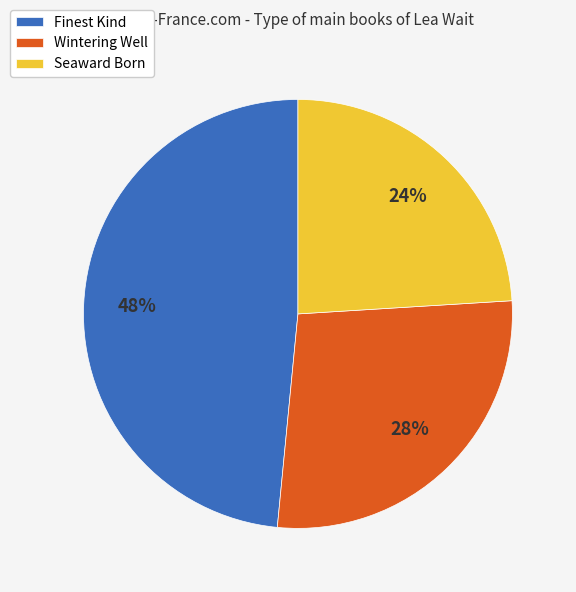

Which slice is the smallest?

Seaward Born